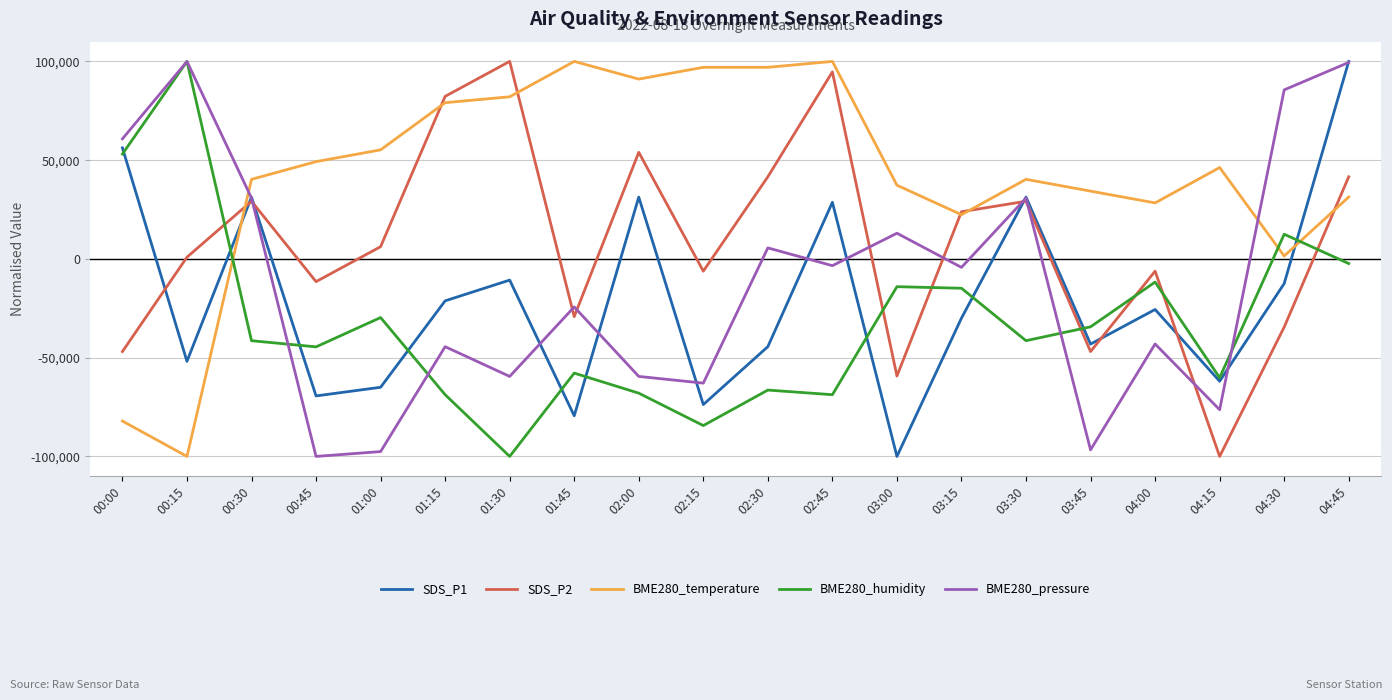

Rank the series at 02:15 from lowest to highest value.

BME280_humidity, SDS_P1, BME280_pressure, SDS_P2, BME280_temperature